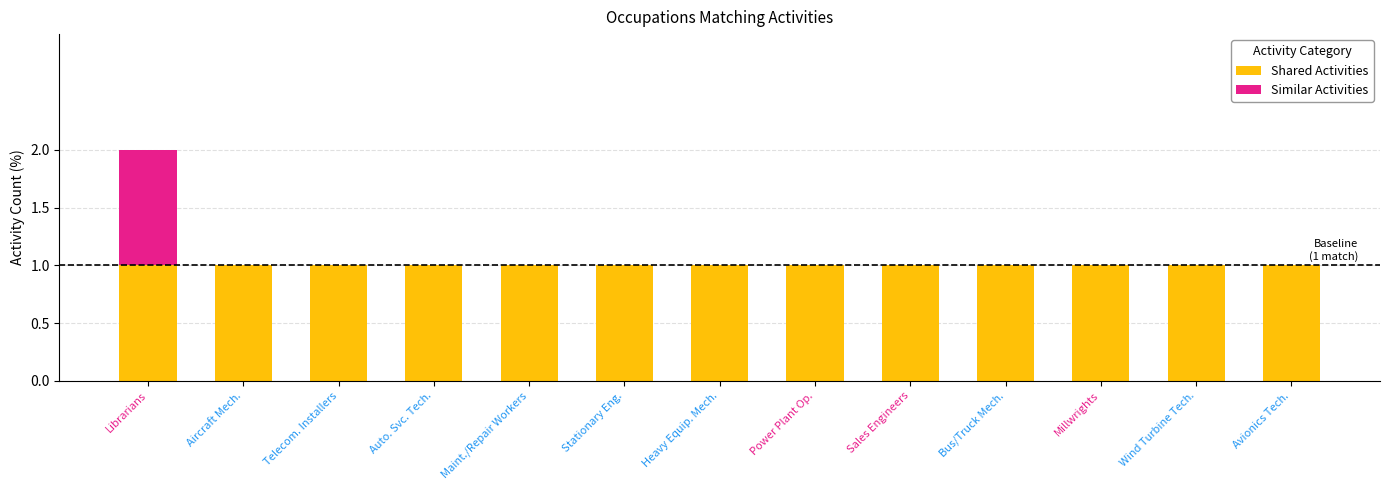

What is the sum of all Shared Activities values?

13